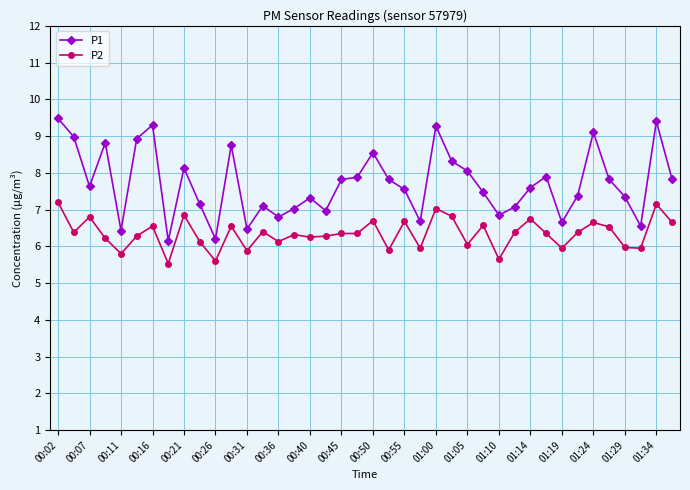

Does the chart have visible grid lines?

Yes